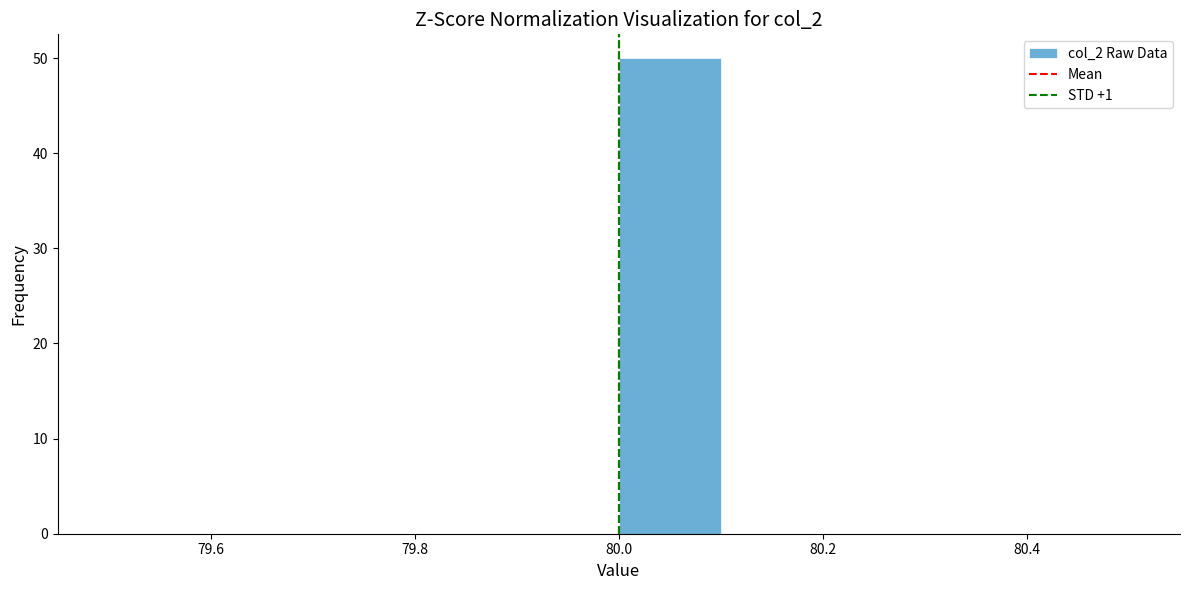

Reading left to right, list every bar in this chart as the range it spans on the x-axis followed by its height. The values are not printed on the chart, so give them approximately, as read against the axis.

79.5 to 79.6: 0
79.6 to 79.7: 0
79.7 to 79.8: 0
79.8 to 79.9: 0
79.9 to 80.0: 0
80.0 to 80.1: 50
80.1 to 80.2: 0
80.2 to 80.3: 0
80.3 to 80.4: 0
80.4 to 80.5: 0